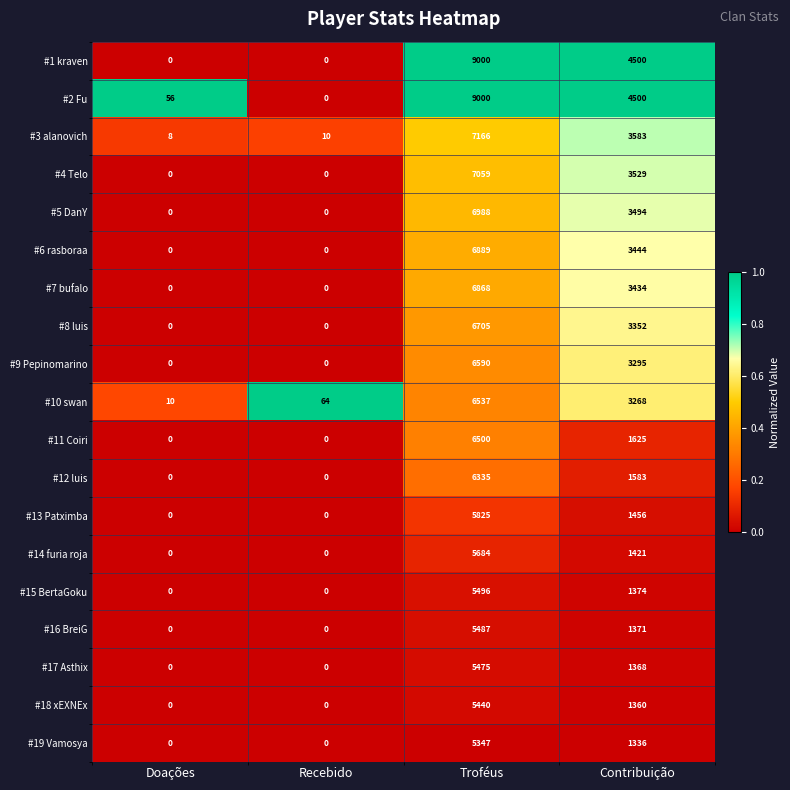

At which category is the sum across all series the highest?

Troféus